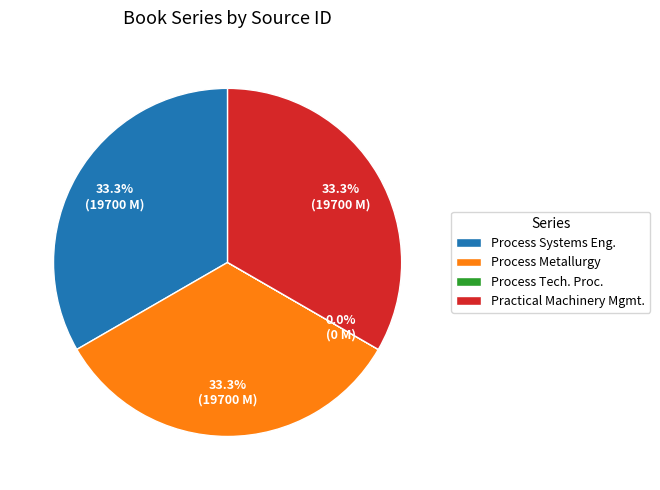

To the nearest percent, what percentage of the pie is Process Metallurgy?

33%